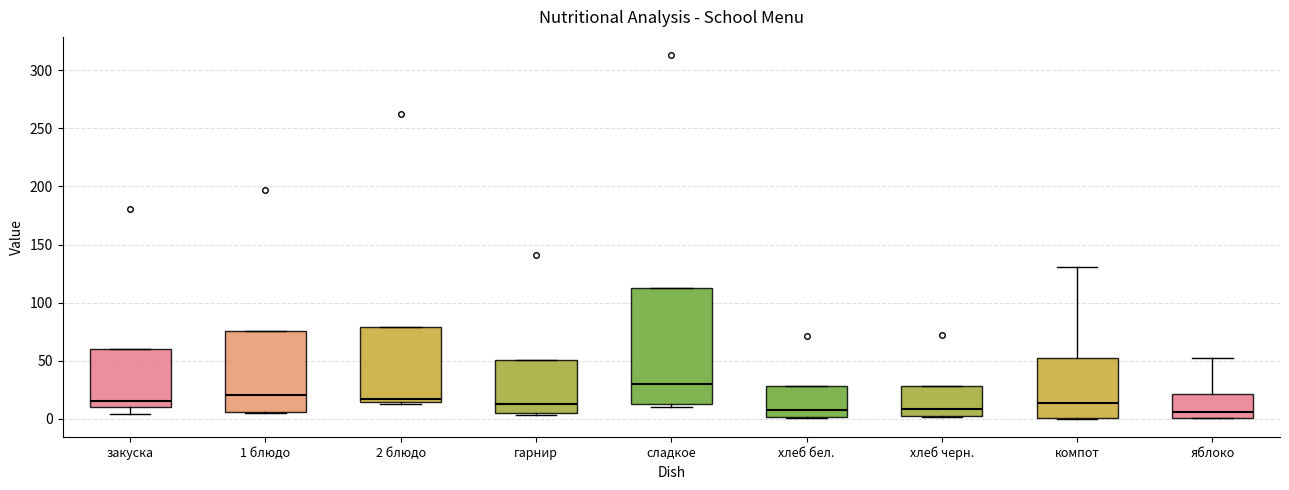

Reading left to right, transcribe this box plot: for each box, give where its median line is, the range the box spans, and where its two whiskers end, as read against the y-axis. The values are not printed on the chart, so give them approximately, as read against the axis.

закуска: median 15, box 10 to 60, whiskers 5 to 60
1 блюдо: median 20, box 5 to 75, whiskers 5 to 75
2 блюдо: median 15 (just above the box's lower edge), box 15 to 80, whiskers 15 (just below the box's lower edge) to 80
гарнир: median 15, box 5 to 50, whiskers 5 (just below the box's lower edge) to 50
сладкое: median 30, box 15 to 115, whiskers 10 to 115
хлеб бел.: median 10, box 0 to 30, whiskers 0 to 30
хлеб черн.: median 10, box 5 to 30, whiskers 0 to 30
компот: median 15, box 0 to 55, whiskers 0 to 130
яблоко: median 5, box 0 to 20, whiskers 0 to 50